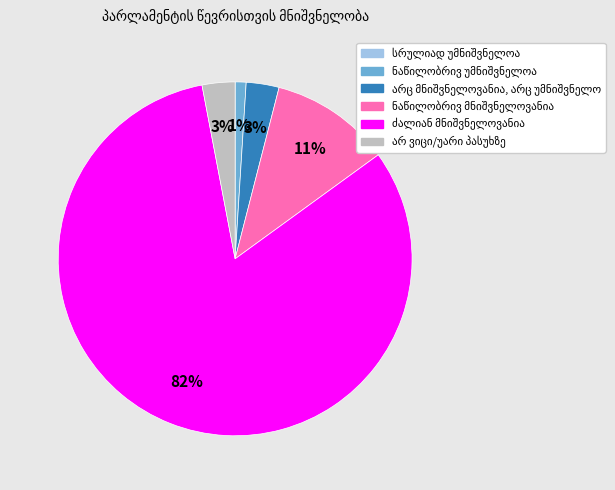

Is there any slice that represents more than half of the pie?

Yes